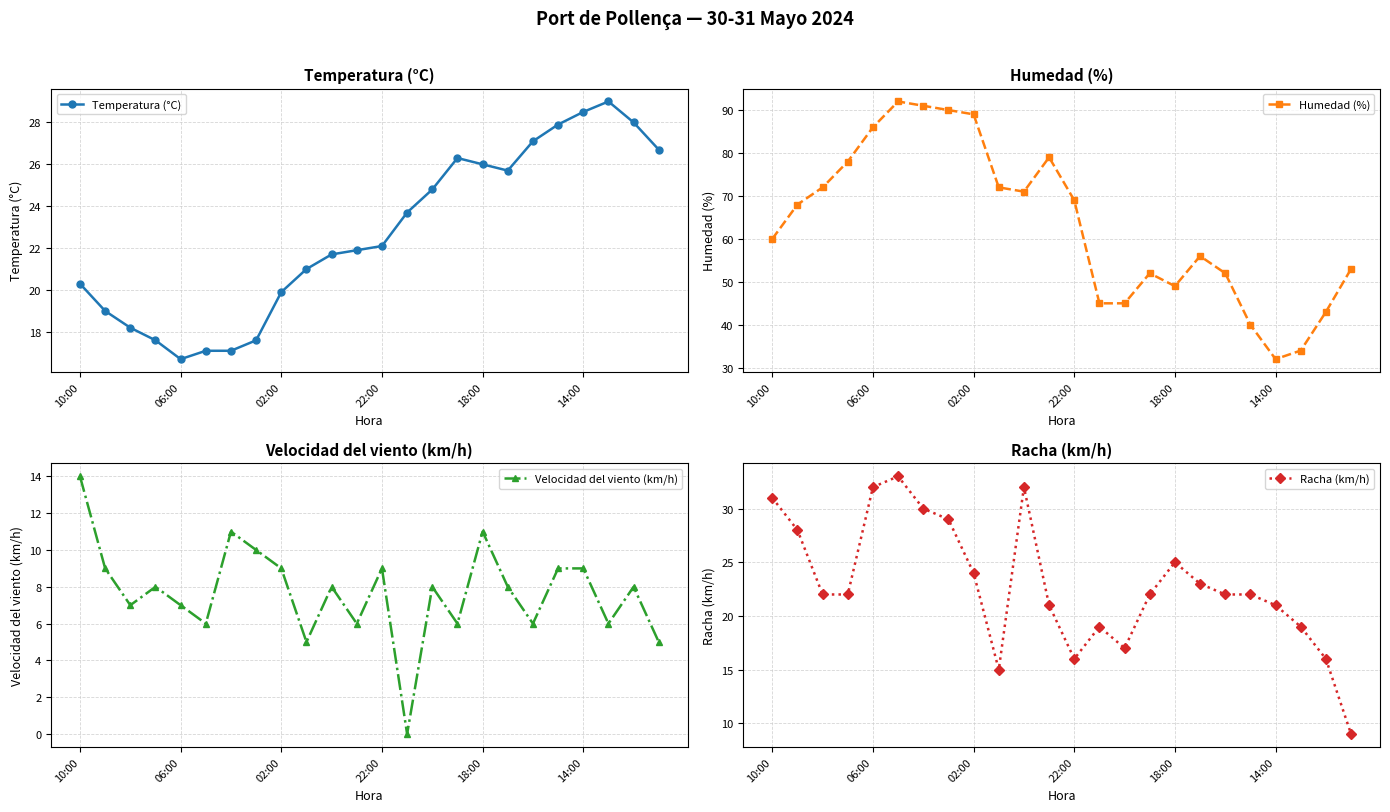

At how many categories does at least one series exceed 22?

24